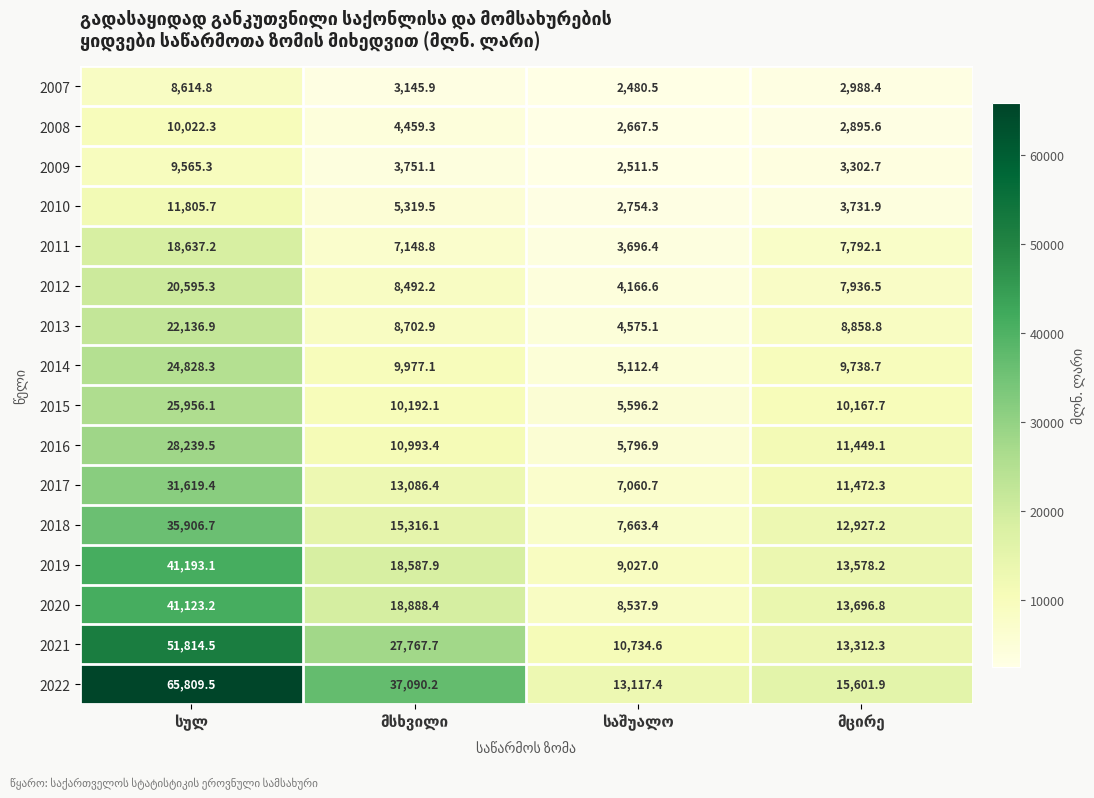

What is the difference between the maximum and minimum values in the 2019 series?

32166.1